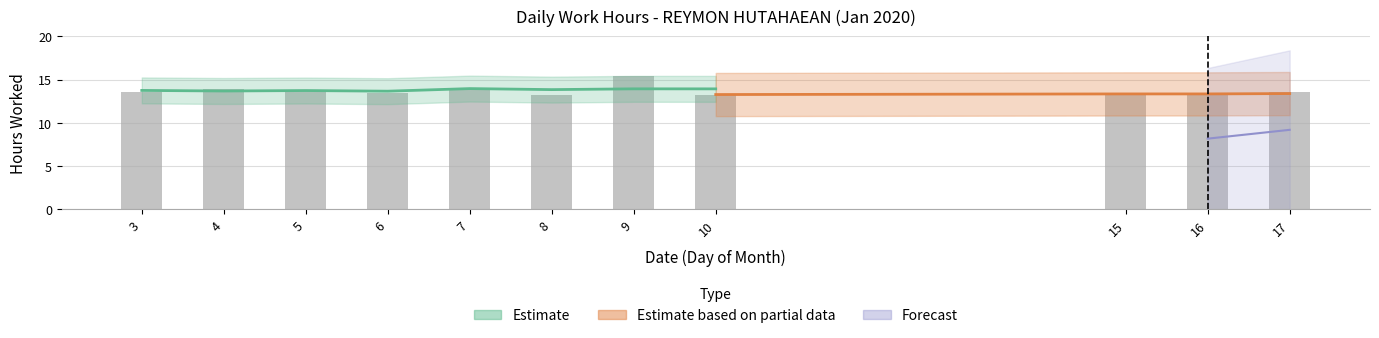

What is the difference between the maximum and second lowest values?

2.2